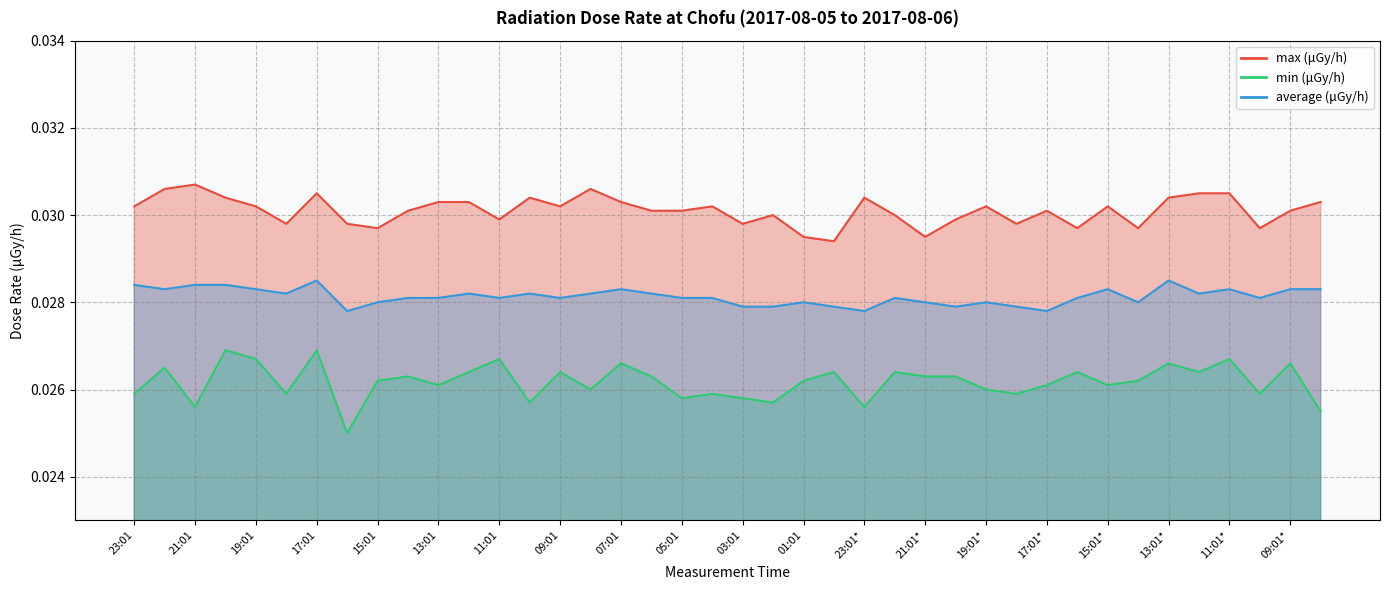

True or false: max has a value of 0.0 at 21:01*.

False